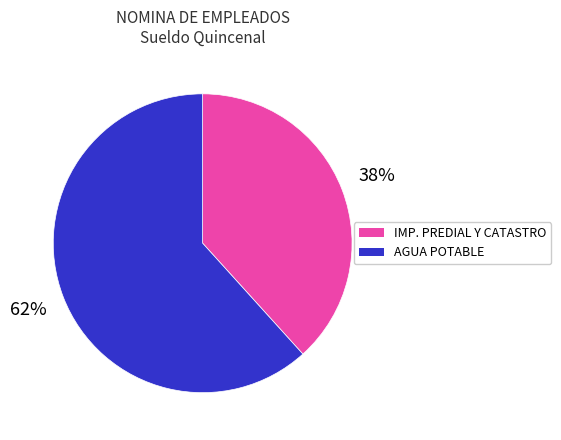

To the nearest percent, what is the average slice percentage?

50%